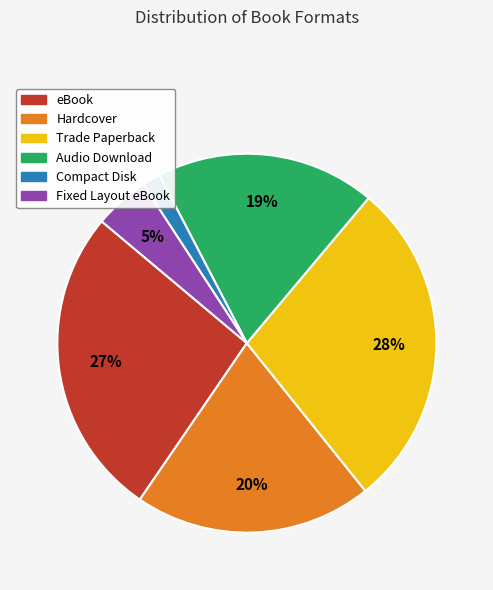

To the nearest percent, what is the difference between the eBook and Compact Disk slice percentages?

25%